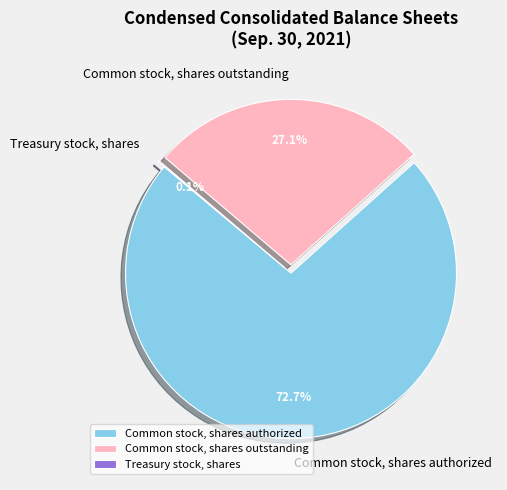

Which slice represents more than half of the pie?

Common stock, shares authorized